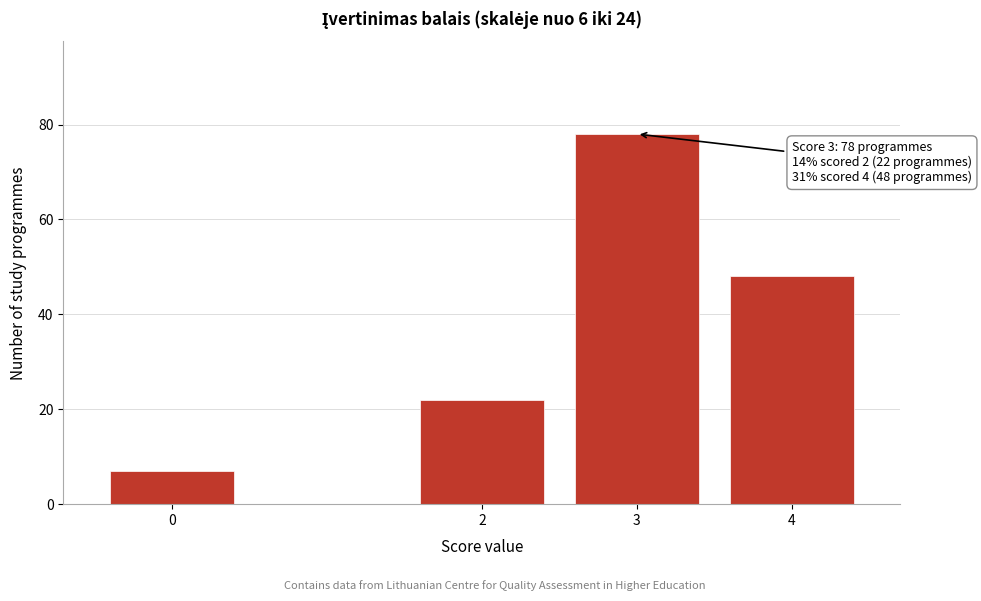

Reading right to left, extract all data points from this chart.

48	78	22	7